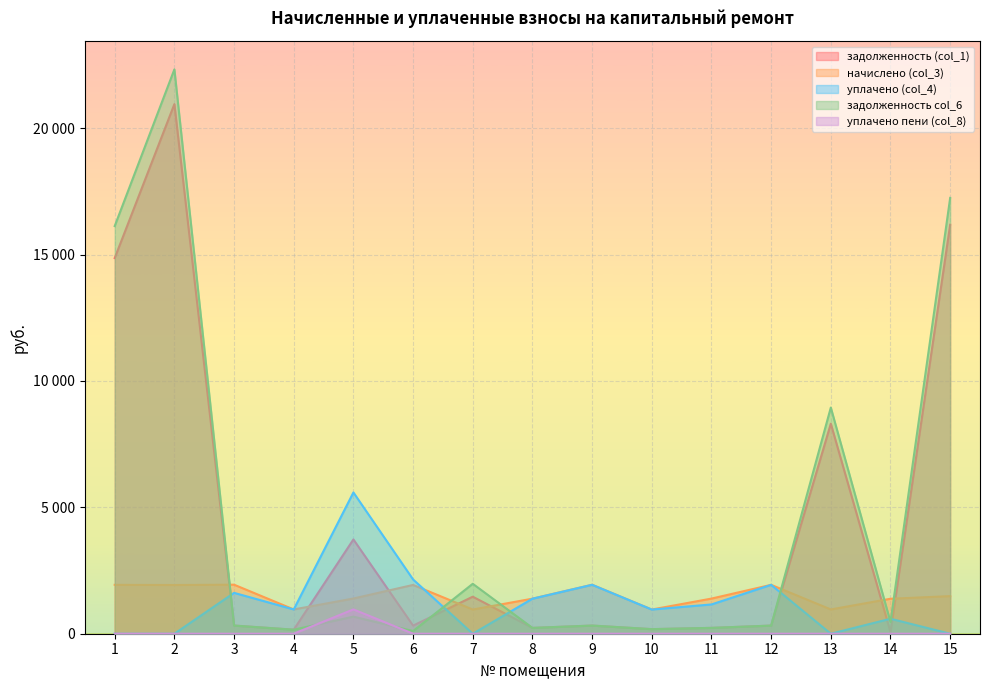

At which category is the sum across all series the highest?

2